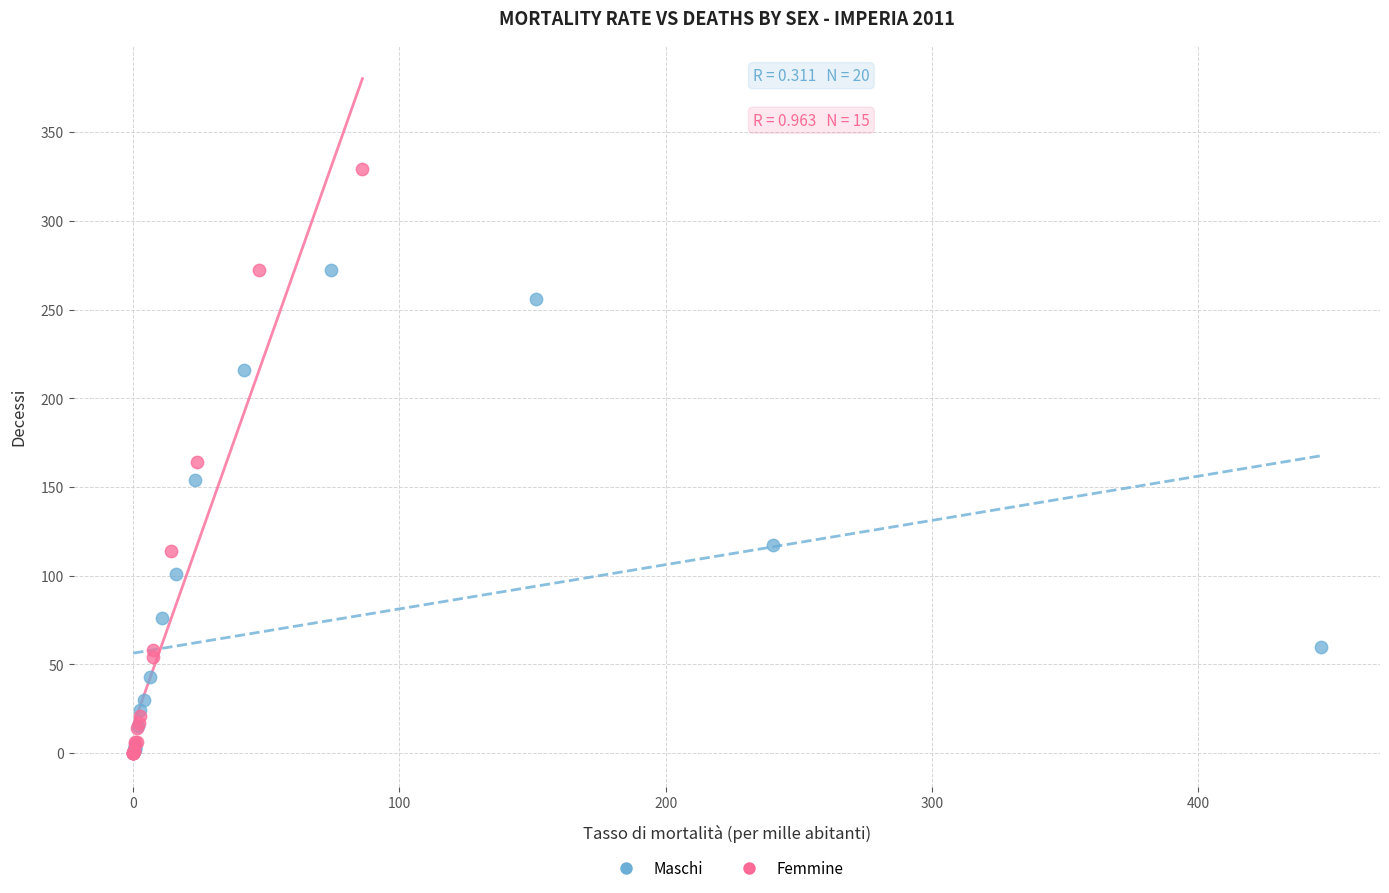

Which series has the largest Y range (max minus min)?

Femmine